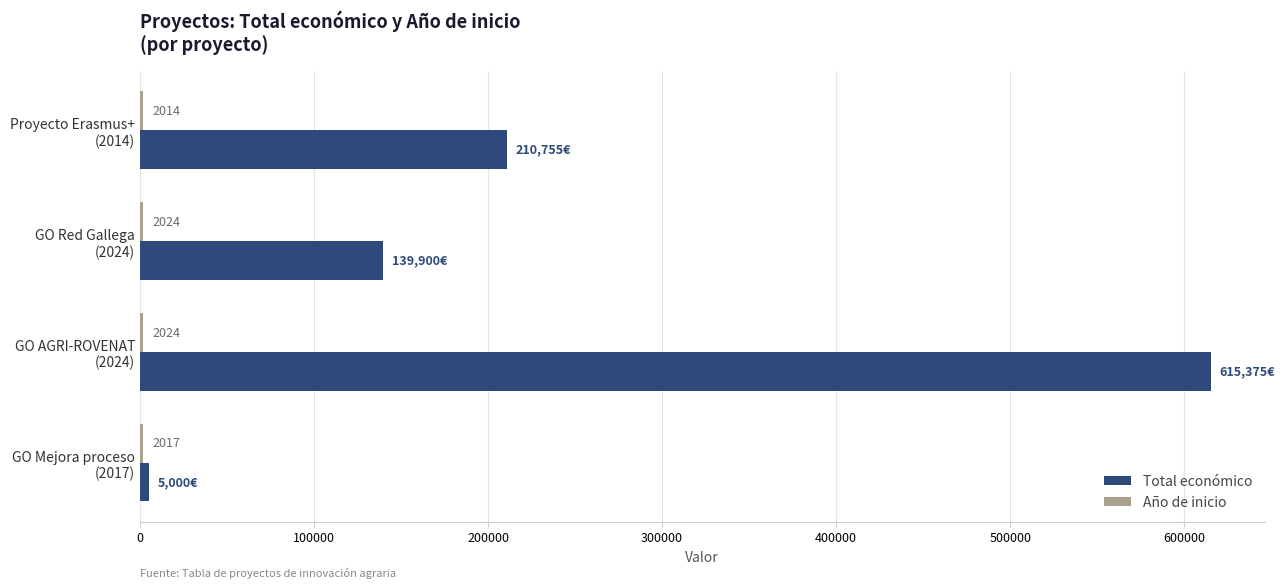

How many values in the Total económico series are below 210755?

2